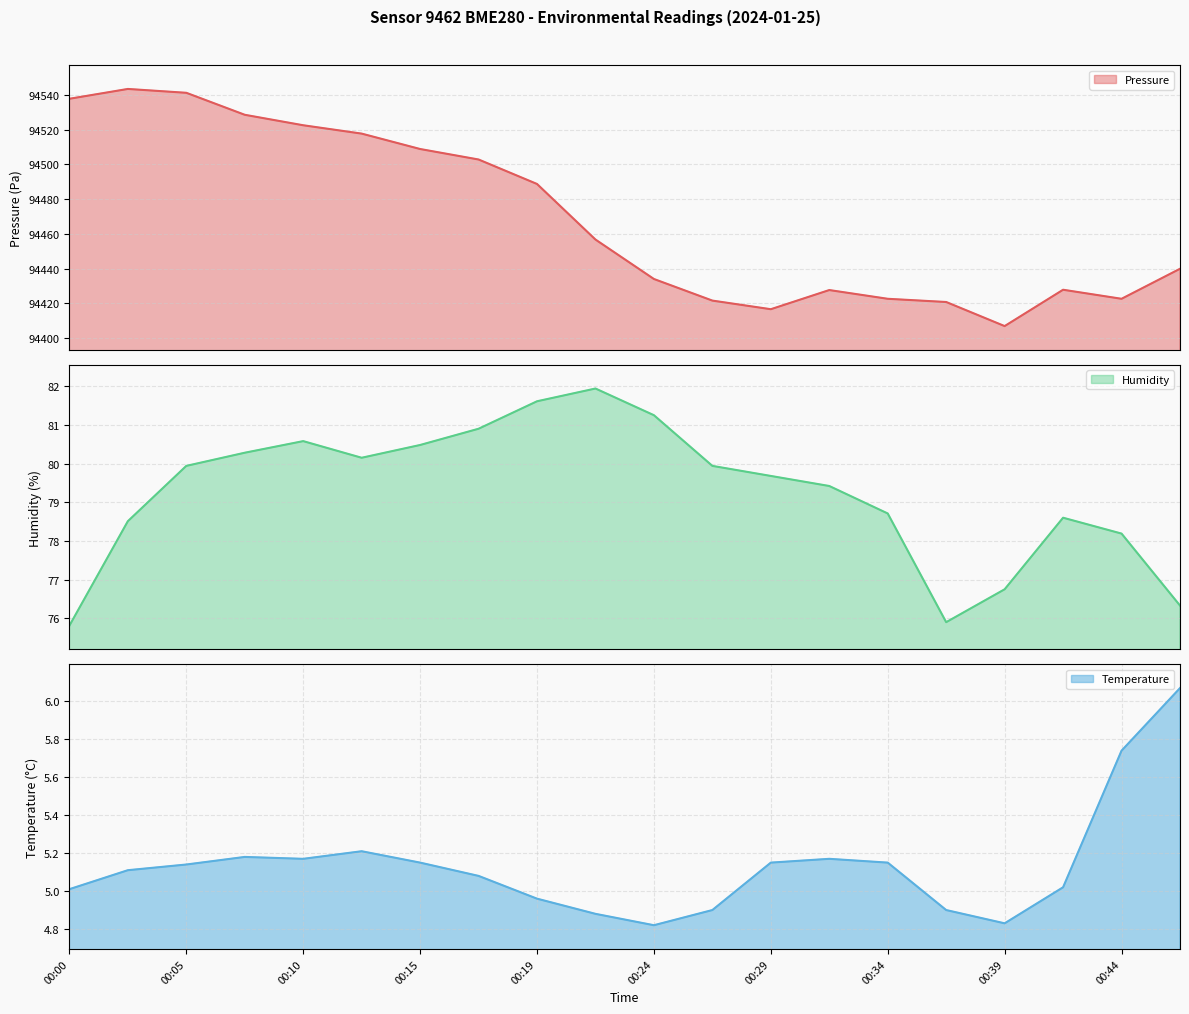

What is the highest value of the pressure line series?

94543.5